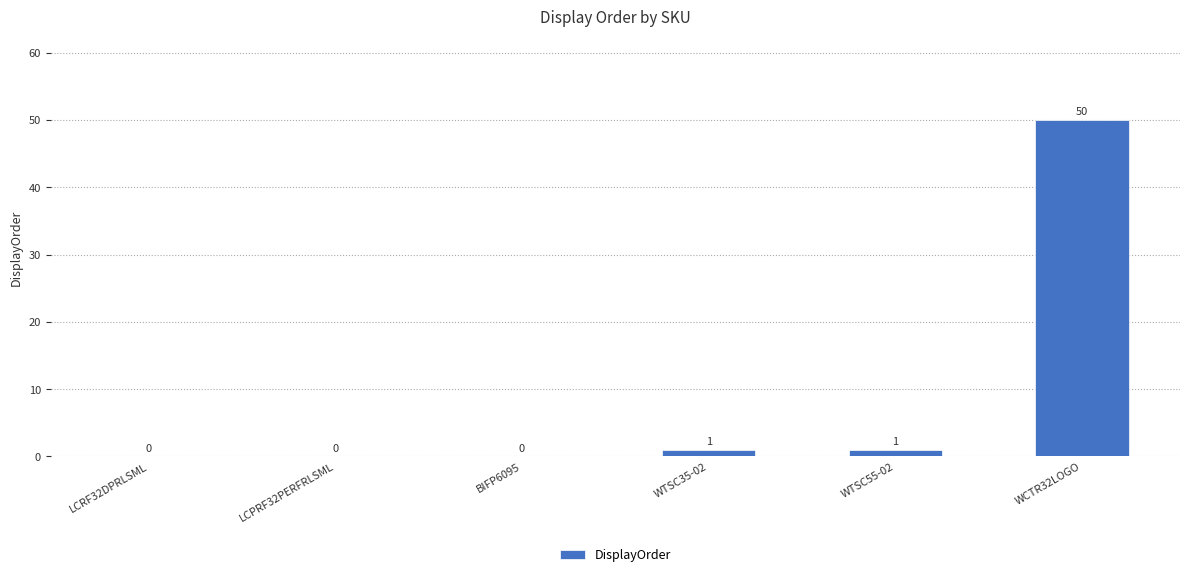

True or false: the data shows 0 at LCPRF32PERFRLSML.

True